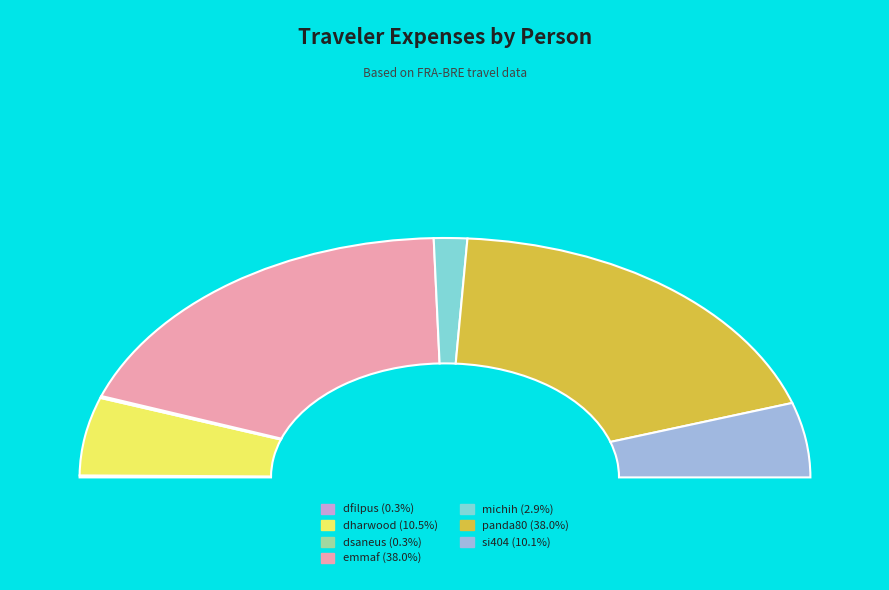

How many slices are in this pie chart?

7